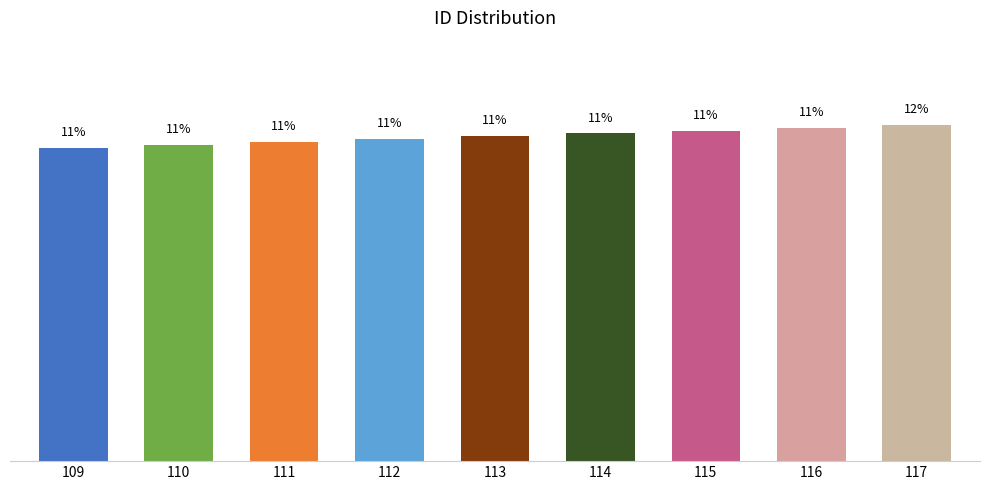

Does the chart contain any negative values?

No